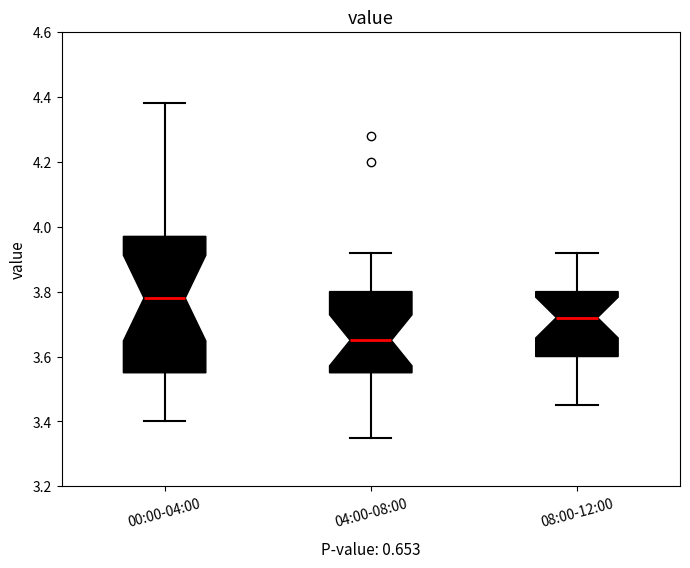

Which box's median line is the highest?

00:00-04:00